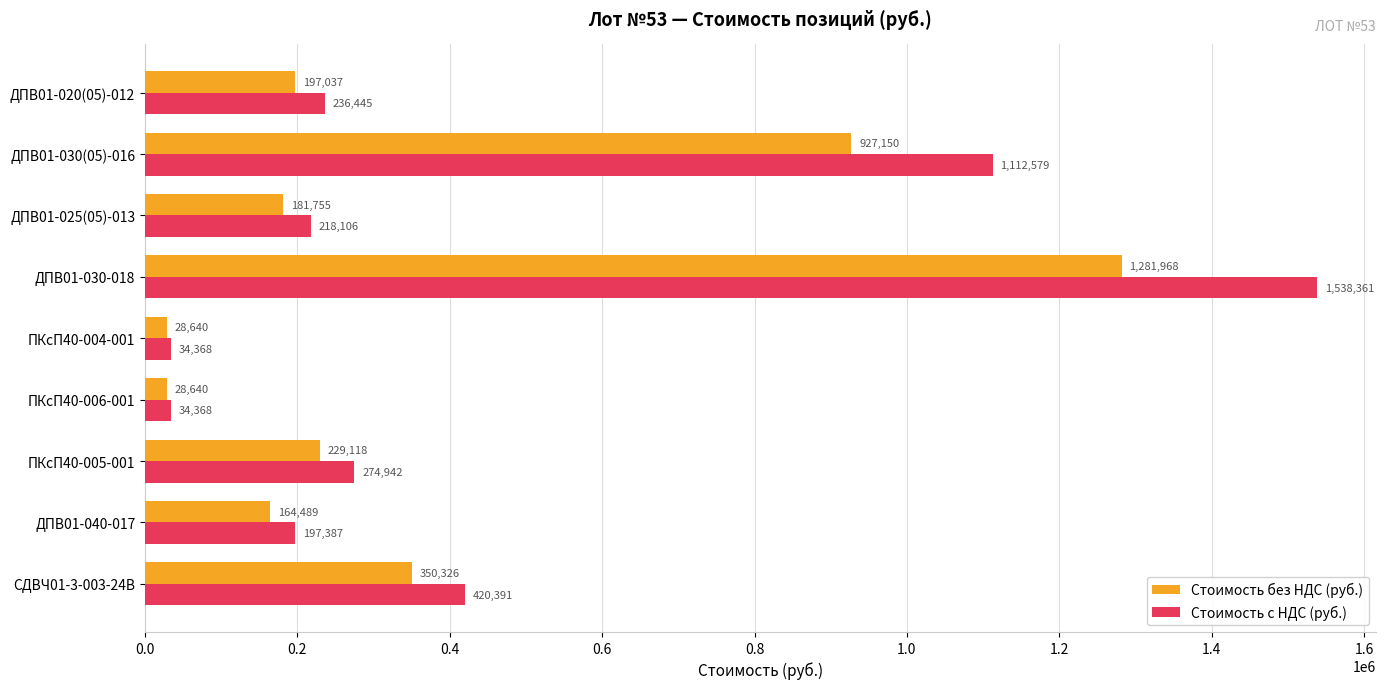

True or false: Стоимость без НДС (руб.) has a value of 173814.6 at СДВЧ01-3-003-24В.

False